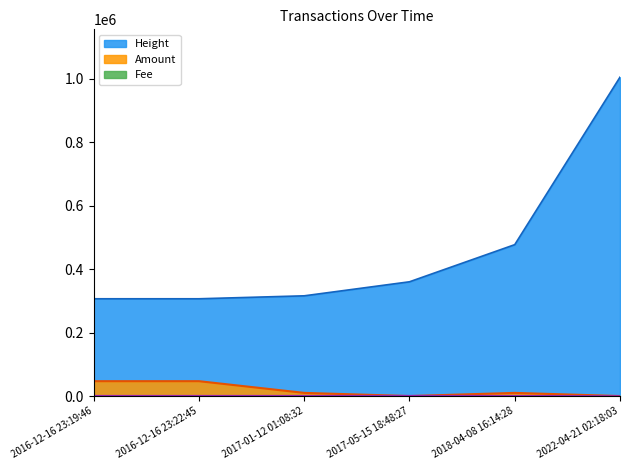

What is the label of the 1st point from the right?

2022-04-21 02:18:03